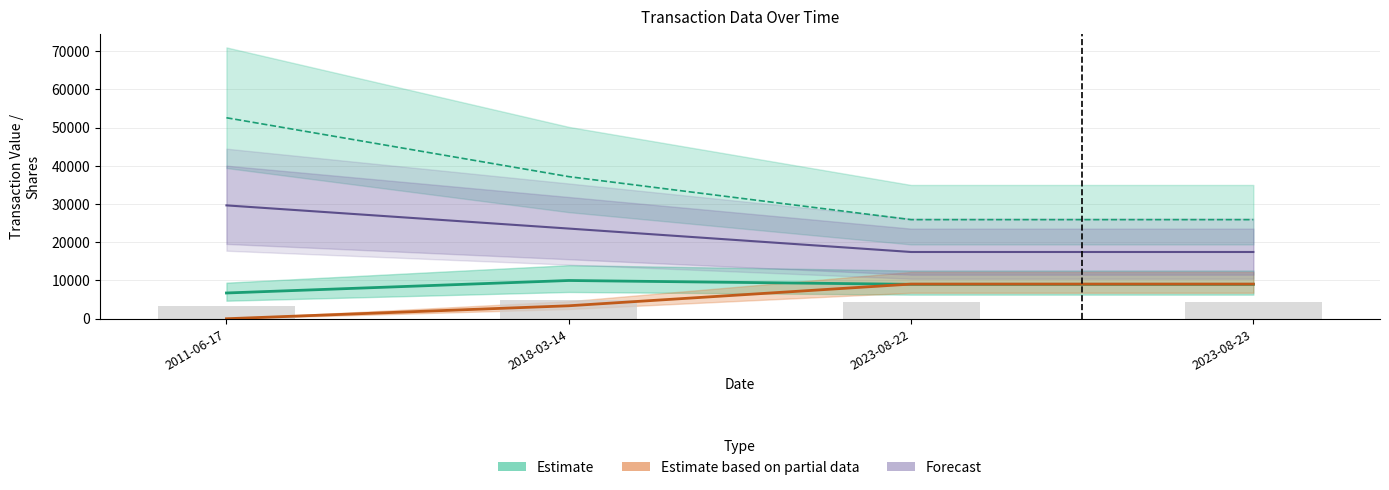

What is the sum of all Estimate based on partial data values?

21516.1